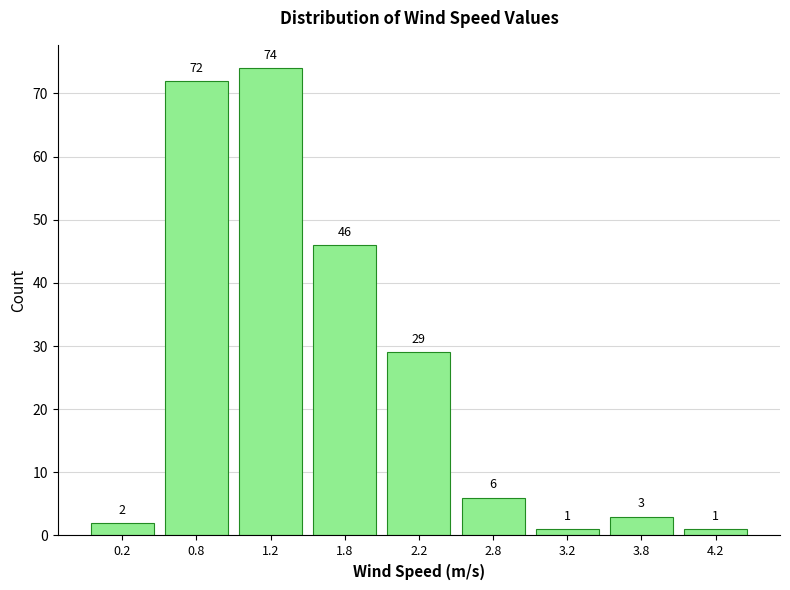

Reading left to right, transcribe all the data shown in this chart.

0.2=2	0.8=72	1.2=74	1.8=46	2.2=29	2.8=6	3.2=1	3.8=3	4.2=1